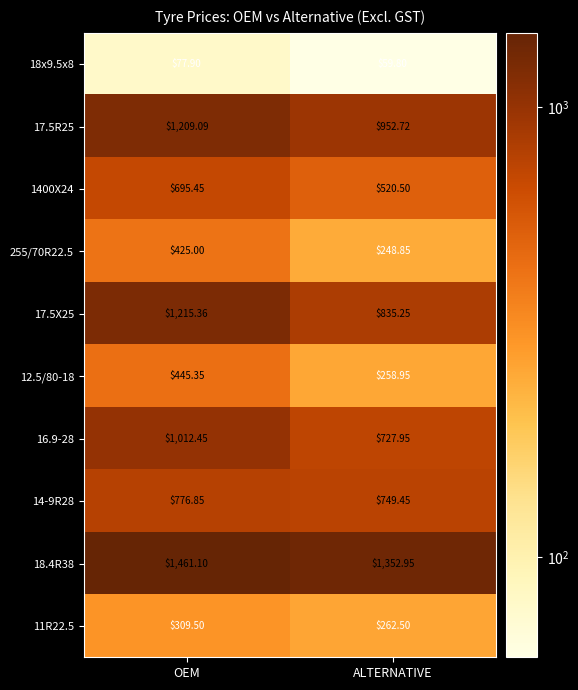

Where does the 11R22.5 series first go above 309?

OEM